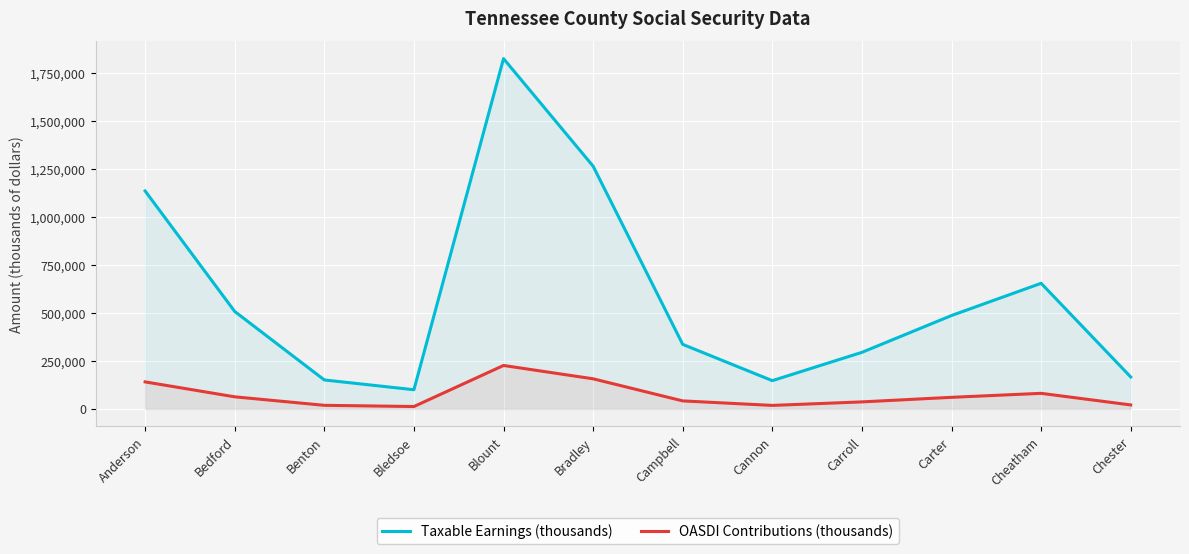

The value of OASDI Contributions (thousands) at Cheatham is 81225. True or false?

True